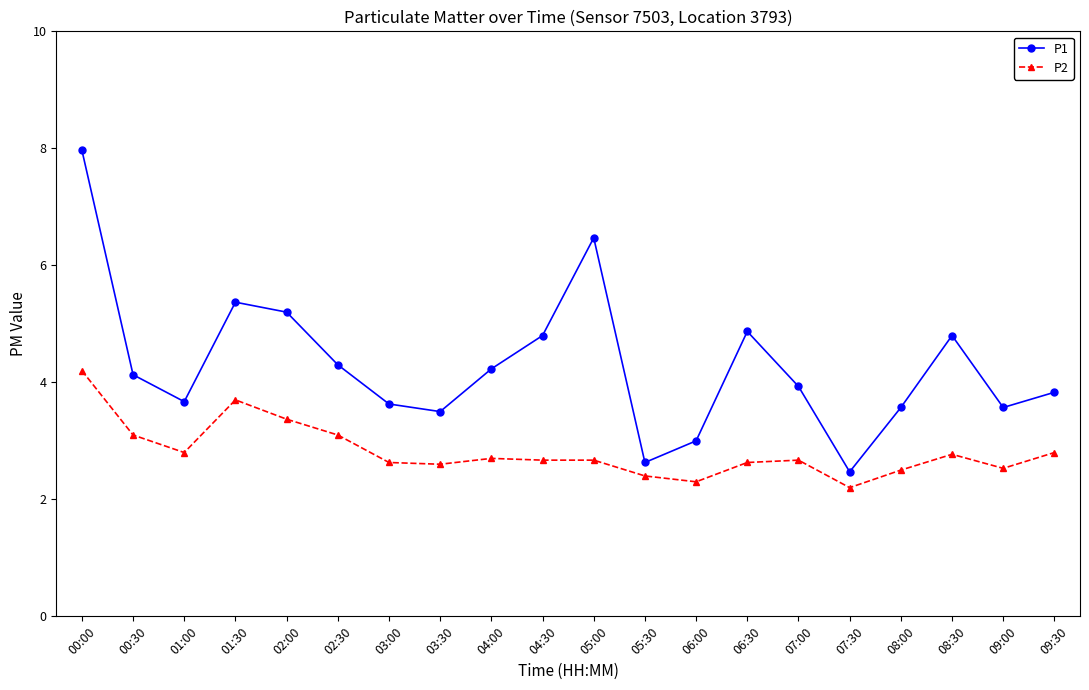

How many interior local valleys does the P1 series have?

5